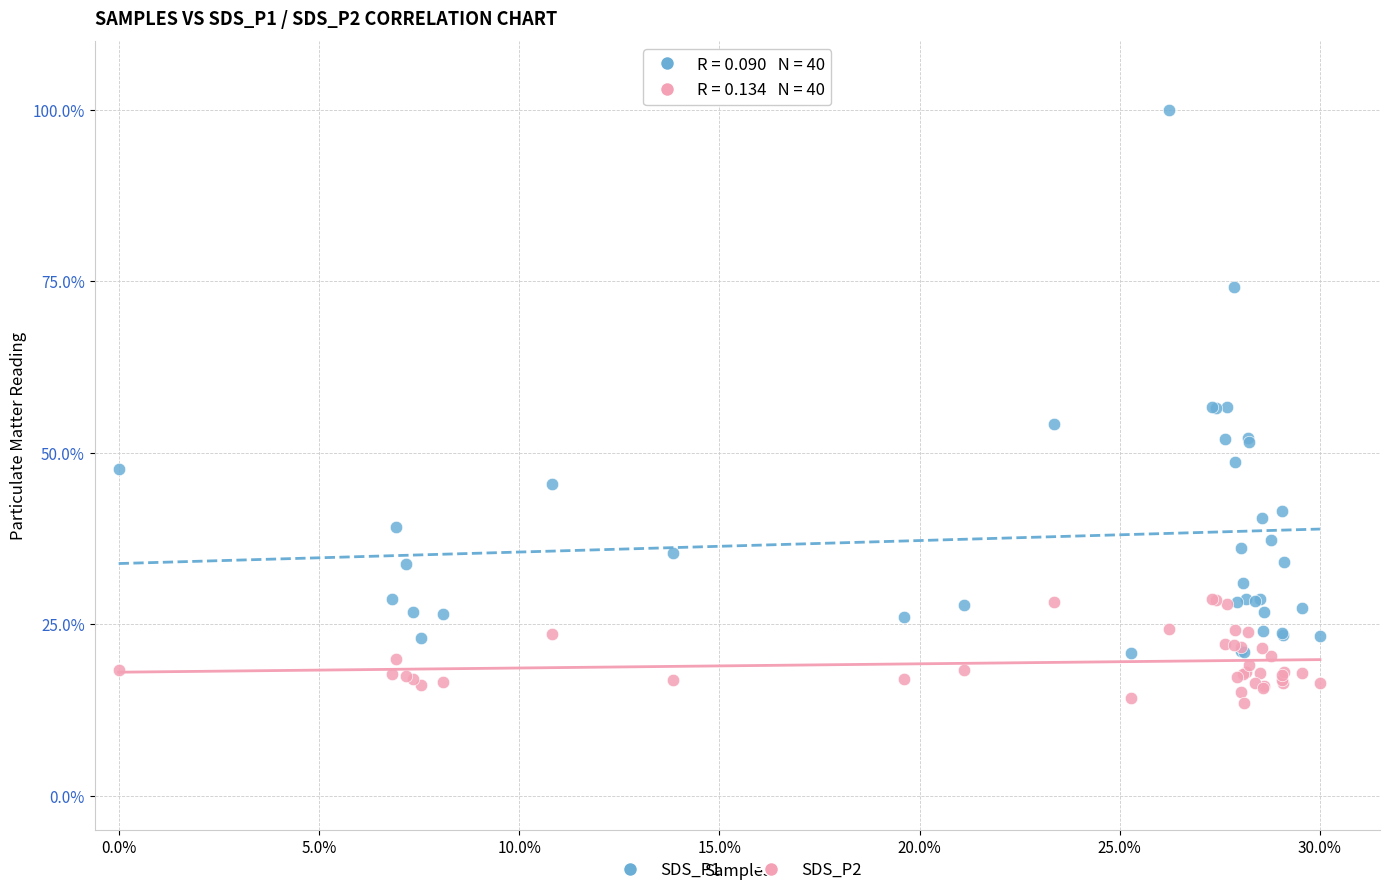

What are all the series names shown in the legend?

SDS_P1, SDS_P2